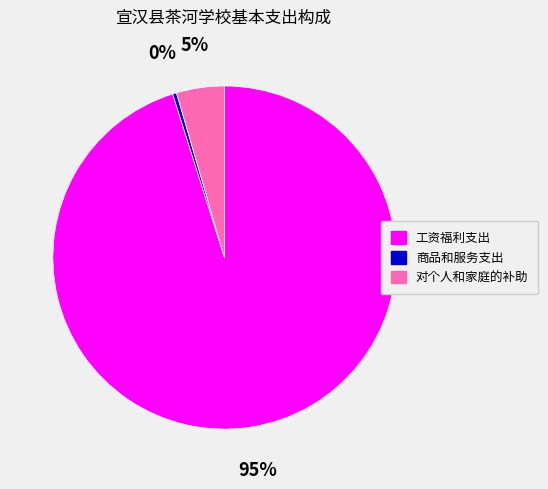

Count the number of slices in the pie.

3